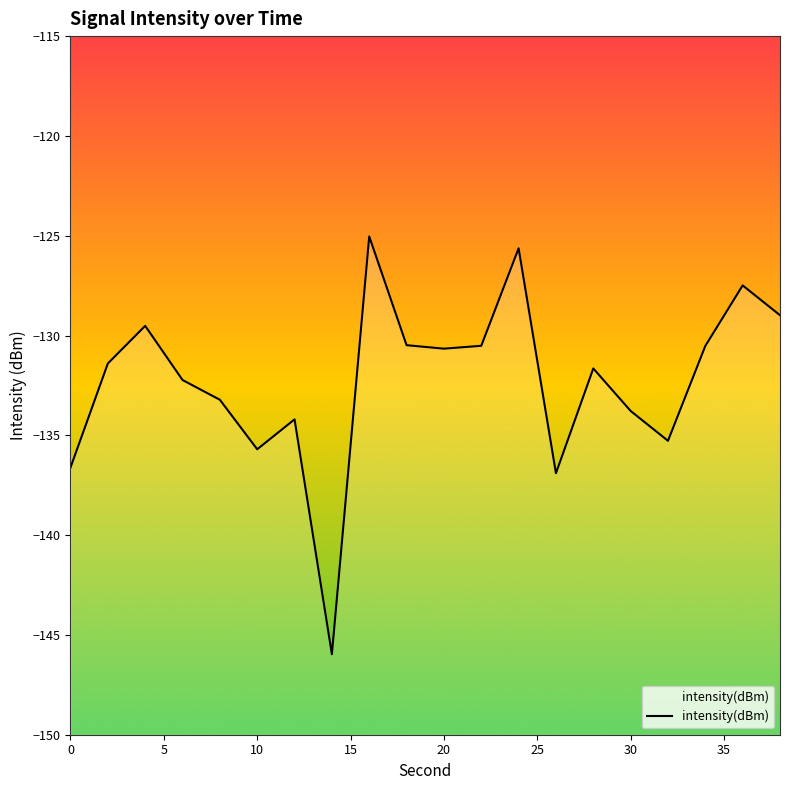

Reading left to right, list all the values displayed in this chart.

-136.6	-131.4	-129.5	-132.2	-133.2	-135.7	-134.2	-146.0	-125.0	-130.5	-130.7	-130.5	-125.6	-136.9	-131.7	-133.8	-135.3	-130.5	-127.5	-129.0